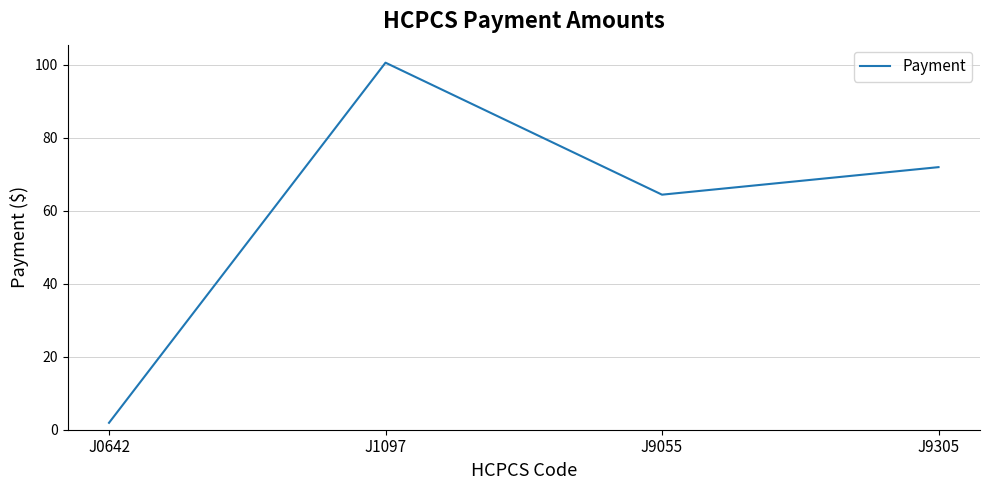

Where is the first local minimum?

J9055